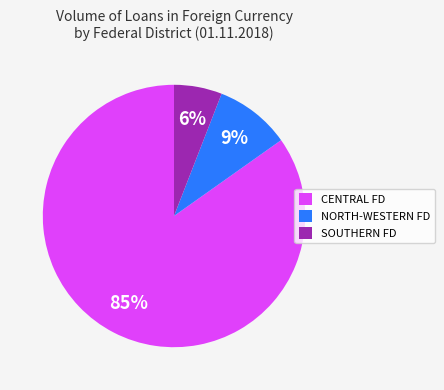

Do CENTRAL FD and SOUTHERN FD together represent more than half of the pie?

Yes